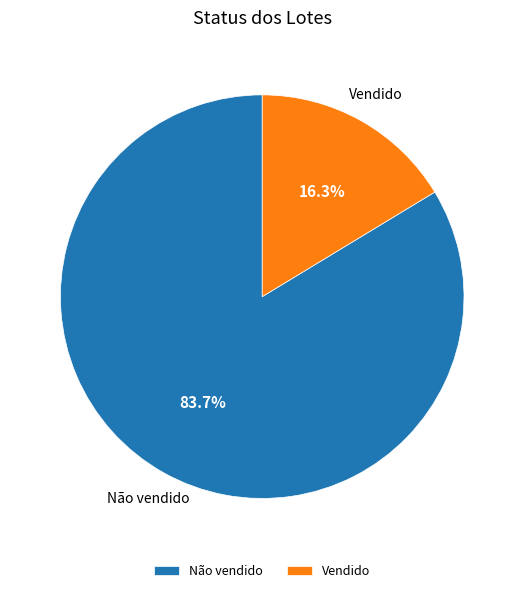

How much of the chart is everything except Não vendido?

16.3%